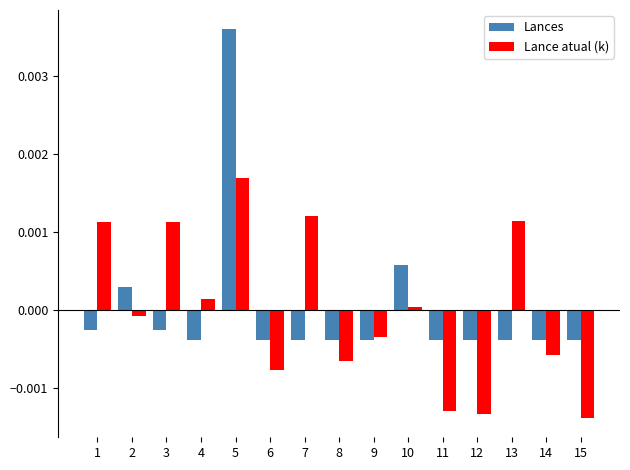

Is the value of Lances at 12 greater than the value of Lance atual (k) at 7?

No